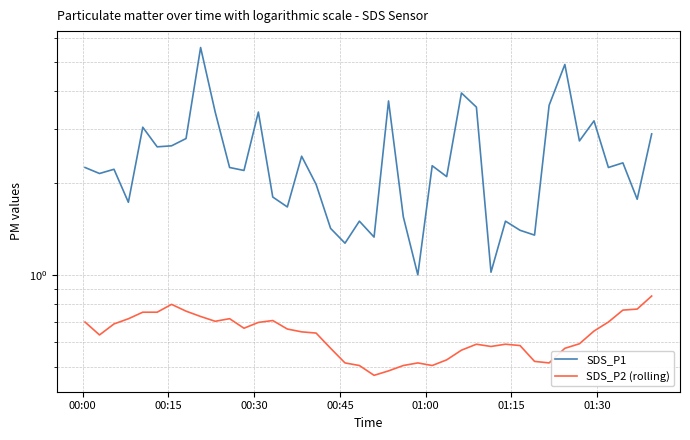

True or false: SDS_P1 and SDS_P2 (rolling) intersect in this chart.

False